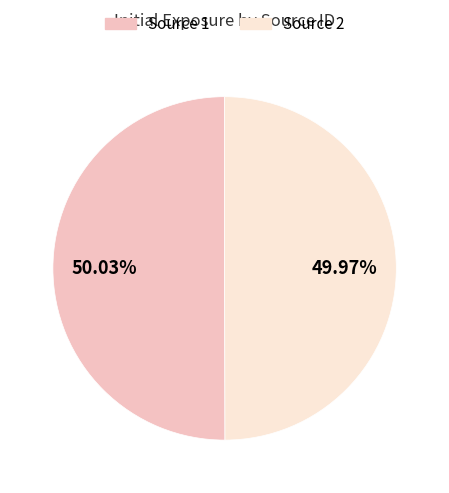

Is there a majority slice in this chart?

Yes